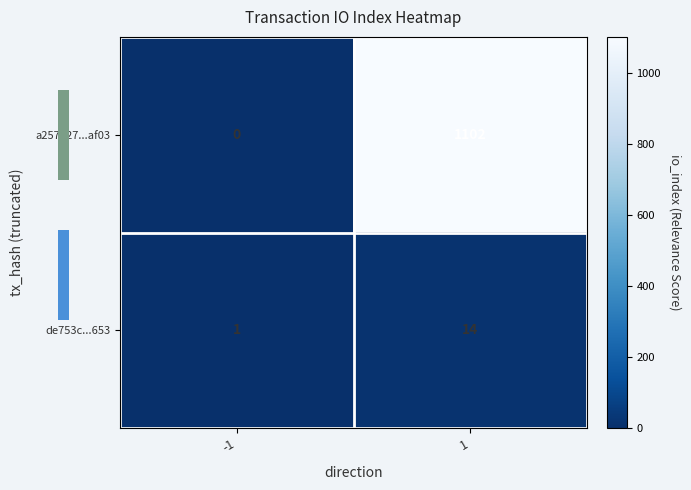

What is the sum of the de753c...653 values at 1 and -1?

15